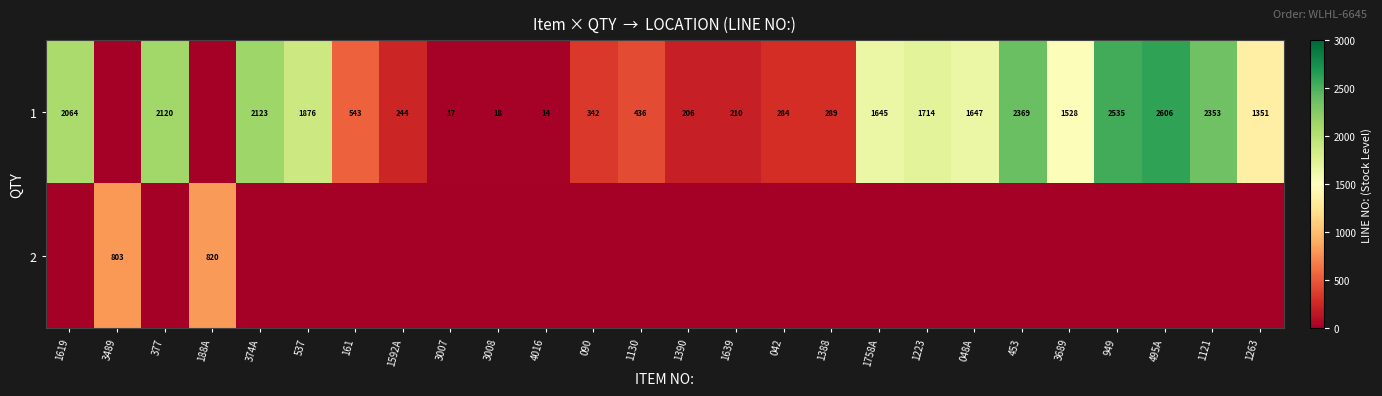

What is the difference between the 1 values at 3689 and 453?

841